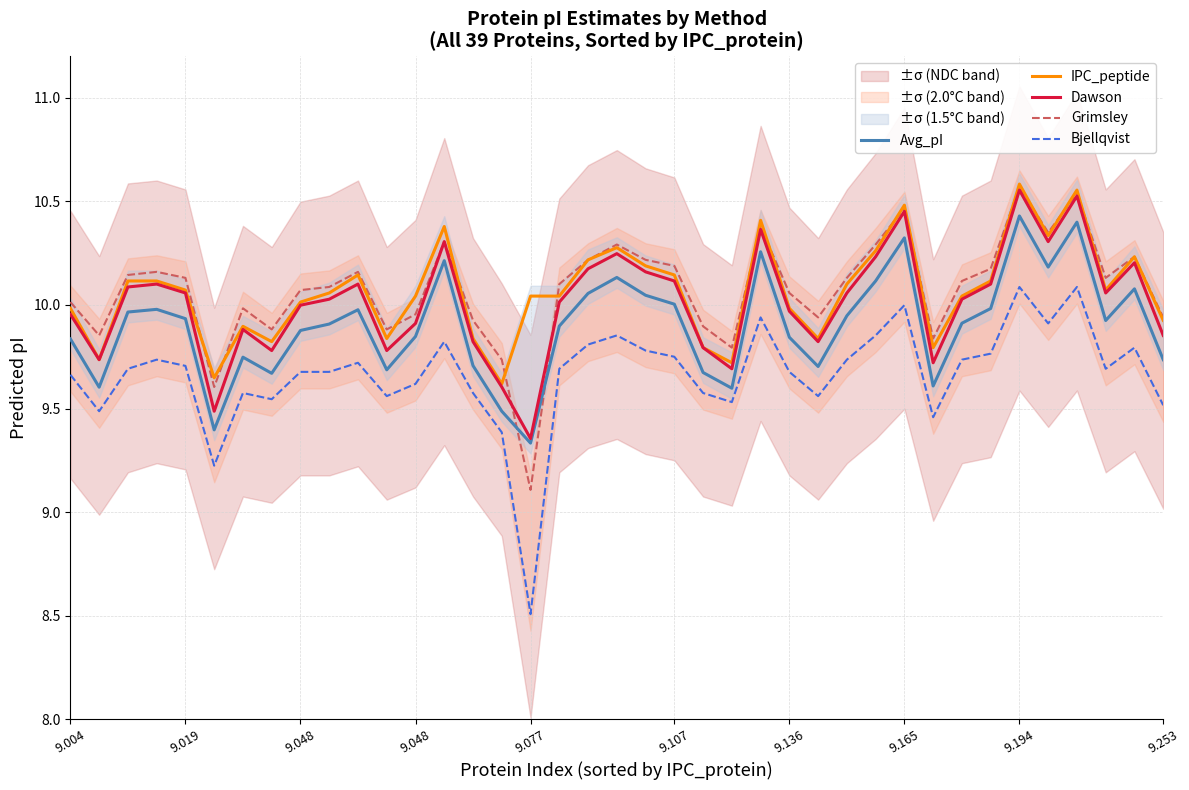

What is the maximum value for Bjellqvist?

10.1